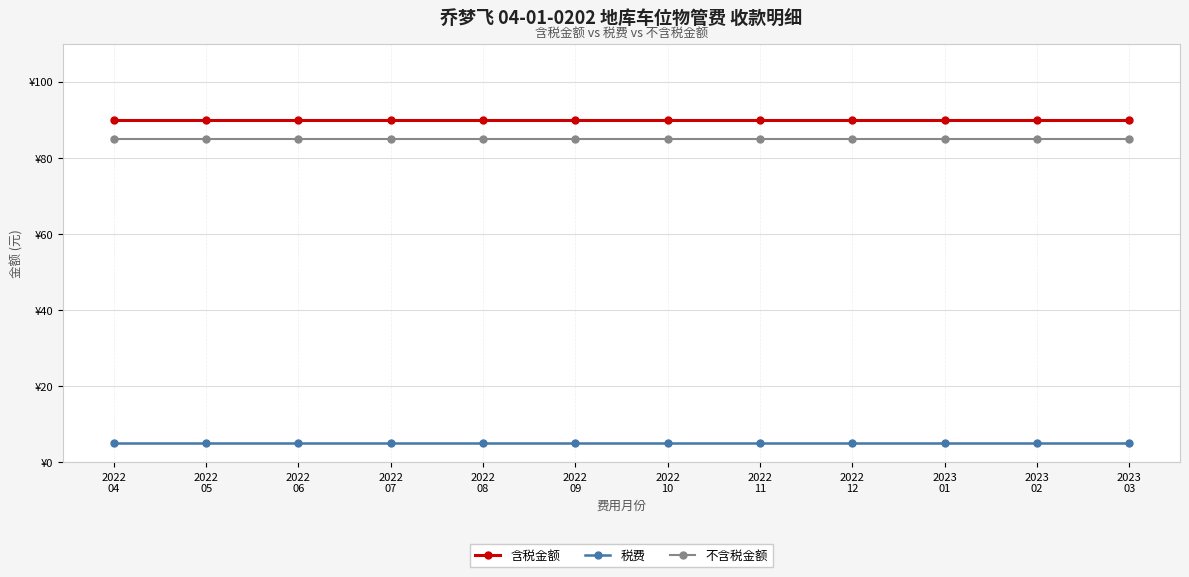

Is it true that 含税金额 equals 22.8 at 2022
11?

False